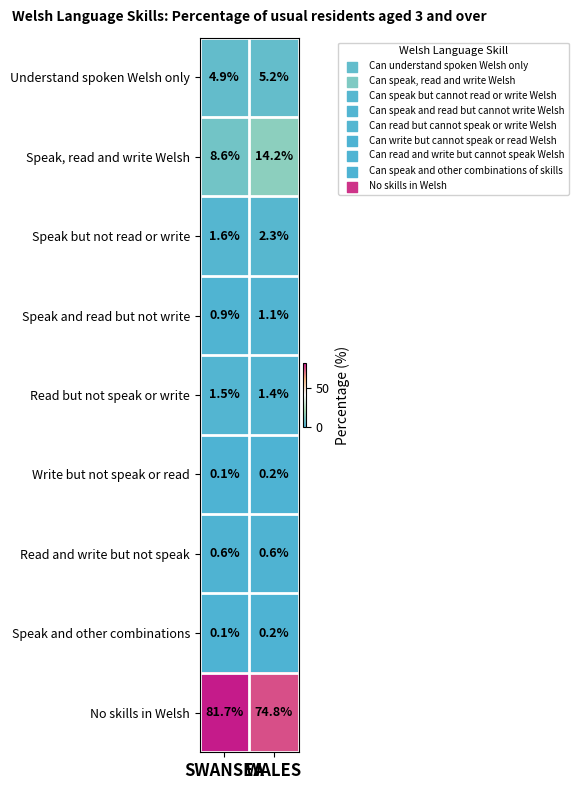

What is the maximum value shown in the chart?

81.7